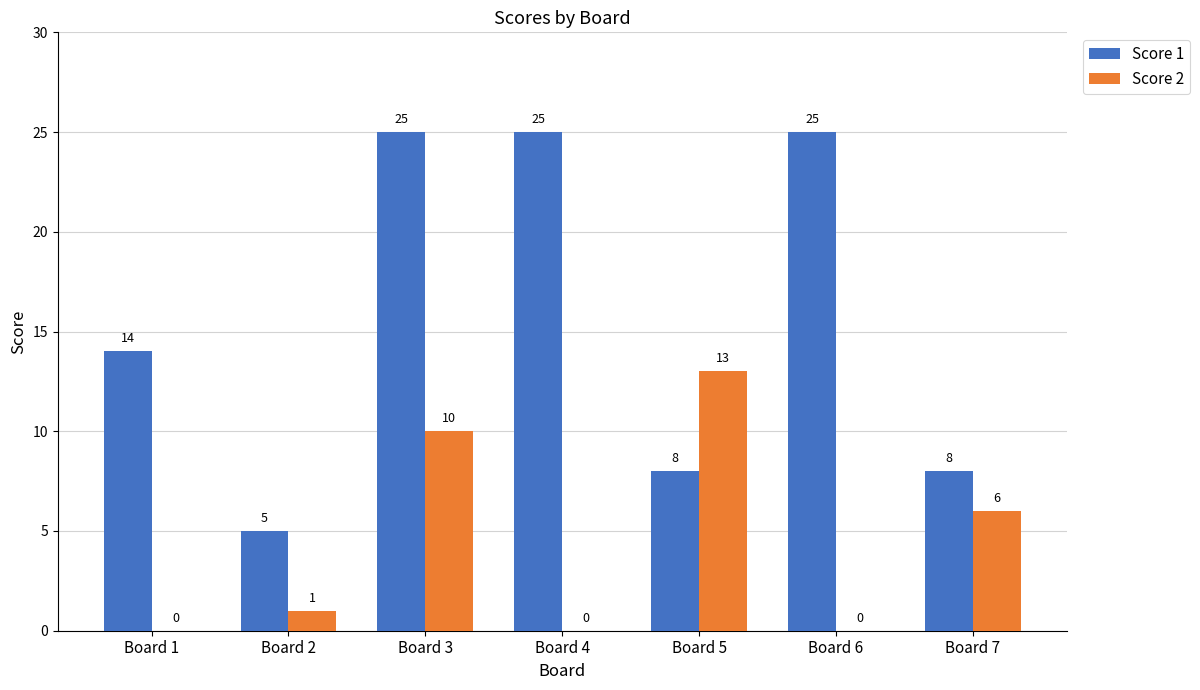

What is the maximum value for Score 1?

25